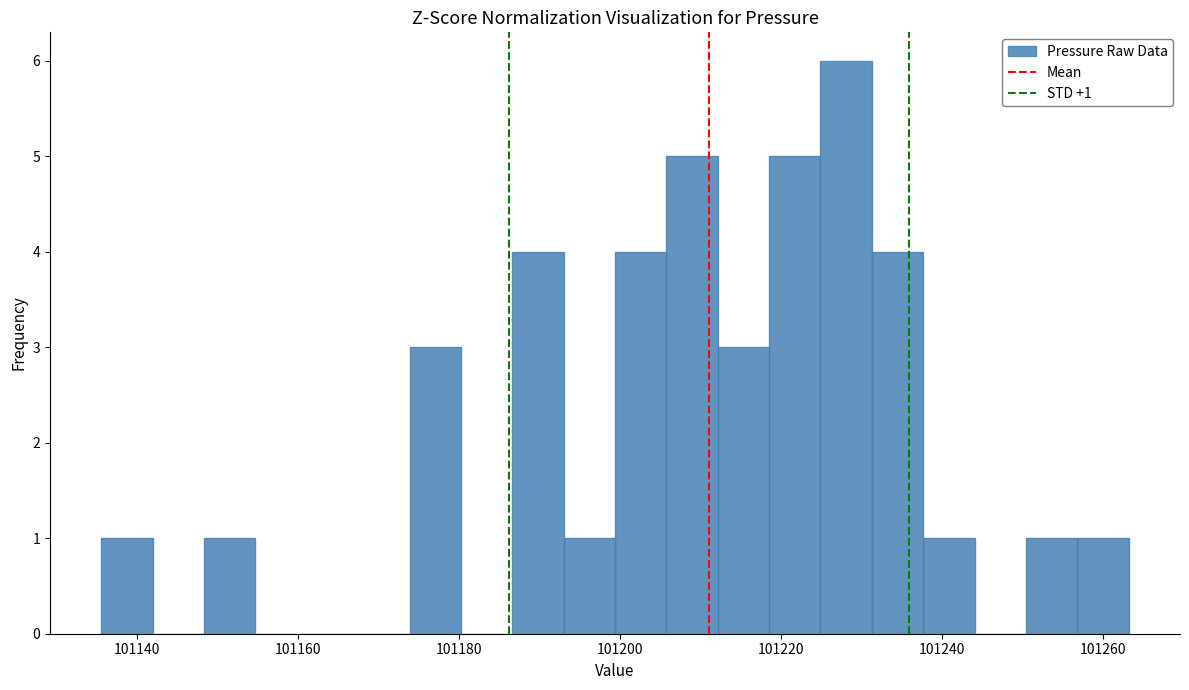

Around what value on the x-axis is the tallest bar? Give the approximate position of its centre, as read against the axis.

101228